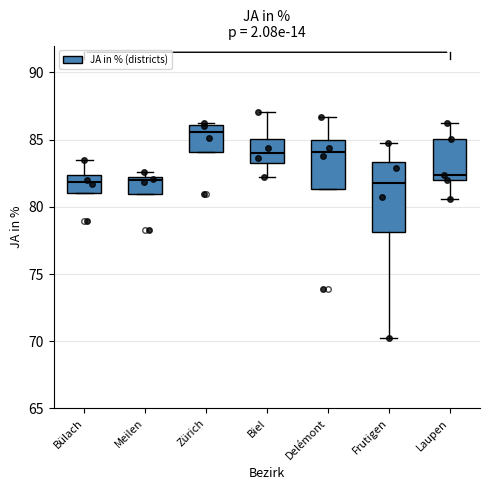

Reading left to right, read every box against the y-axis: the position of its median line, the range the box covers, and the ends of its whiskers. The values are not printed on the chart, so give them approximately, as read against the axis.

Bülach: median 82.0, box 81.0 to 82.5, whiskers 81.0 to 83.5
Meilen: median 82.0 (just below the box's upper edge), box 81.0 to 82.0, whiskers 81.0 to 82.5
Zürich: median 85.5, box 84.0 to 86.0, whiskers 84.0 to 86.5
Biel: median 84.0, box 83.5 to 85.0, whiskers 82.0 to 87.0
Delémont: median 84.0, box 81.5 to 85.0, whiskers 81.5 to 86.5
Frutigen: median 82.0, box 78.0 to 83.5, whiskers 70.5 to 85.0
Laupen: median 82.5, box 82.0 to 85.0, whiskers 80.5 to 86.0